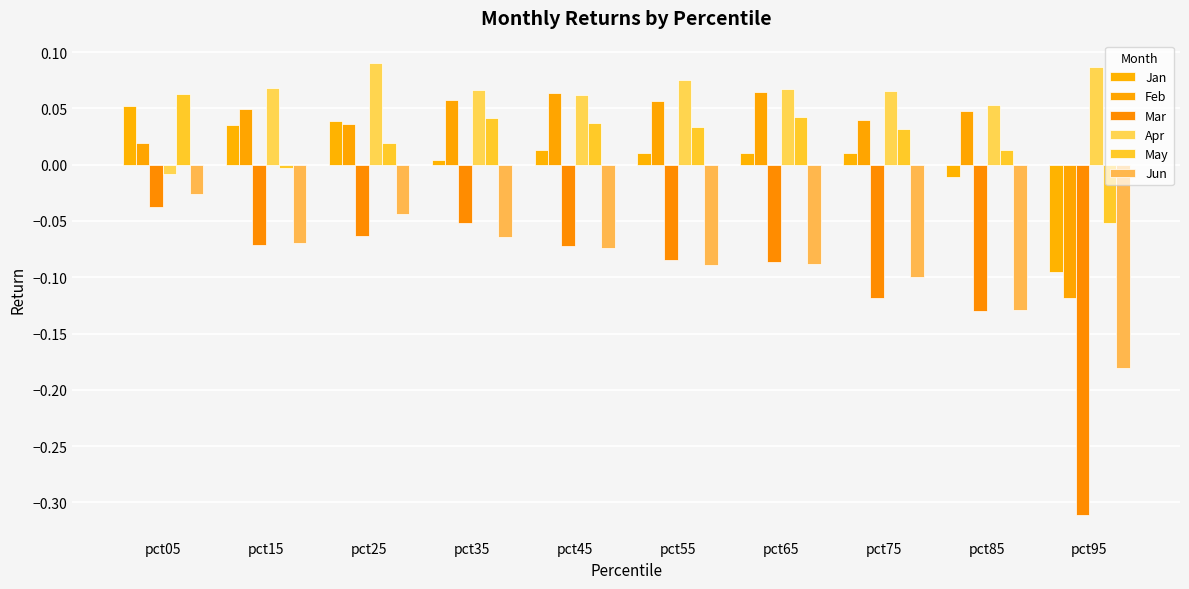

At which label does Feb first exceed 0?

pct05